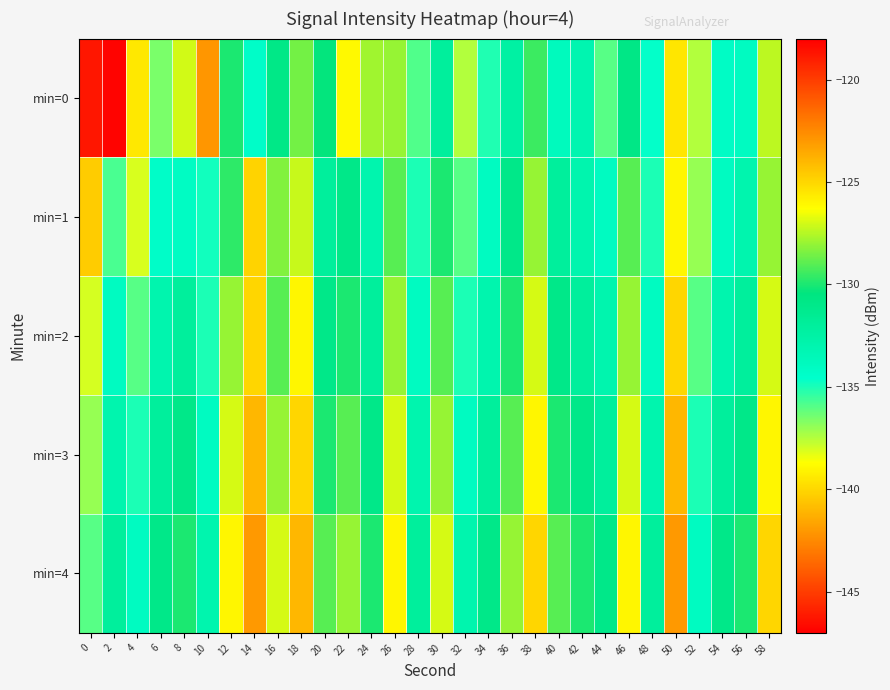

Rank the series by their maximum value, from highest to lowest.

min=0, min=4, min=3, min=1, min=2